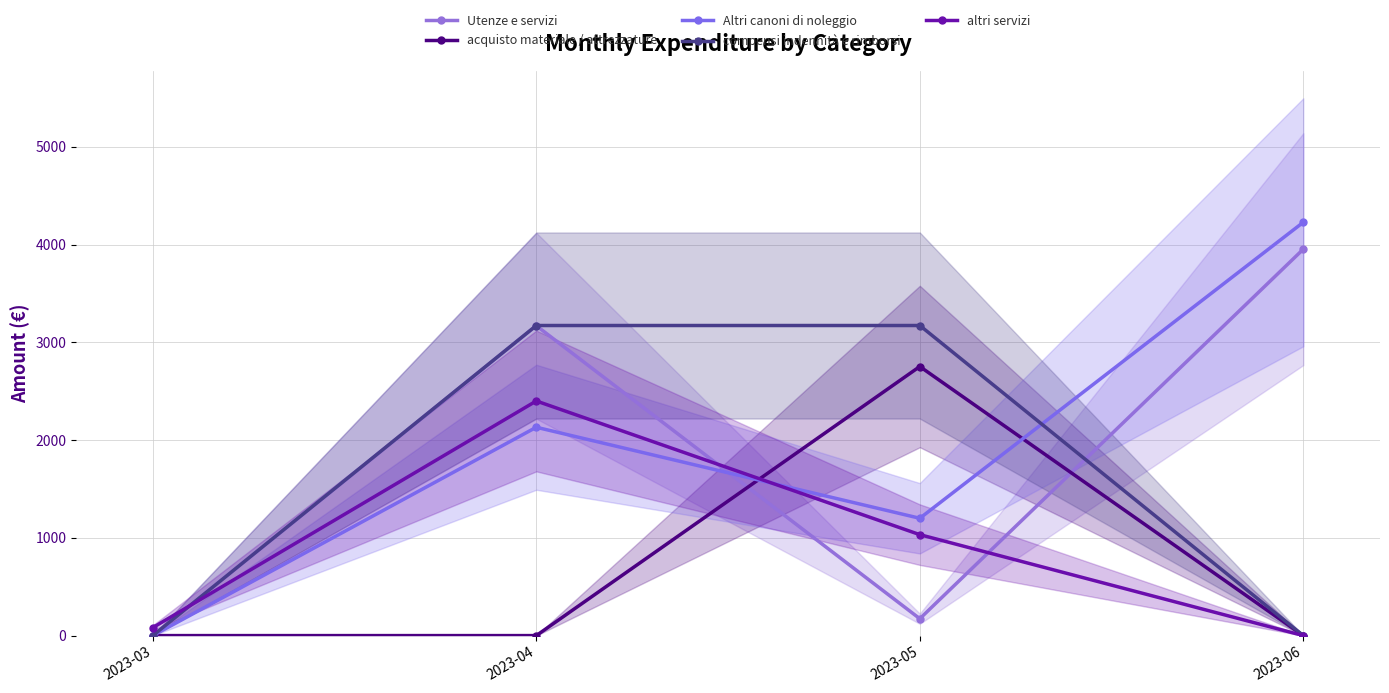

Which series ends up on top after the final intersection of Utenze e servizi and acquisto materiale / attrezzature?

Utenze e servizi